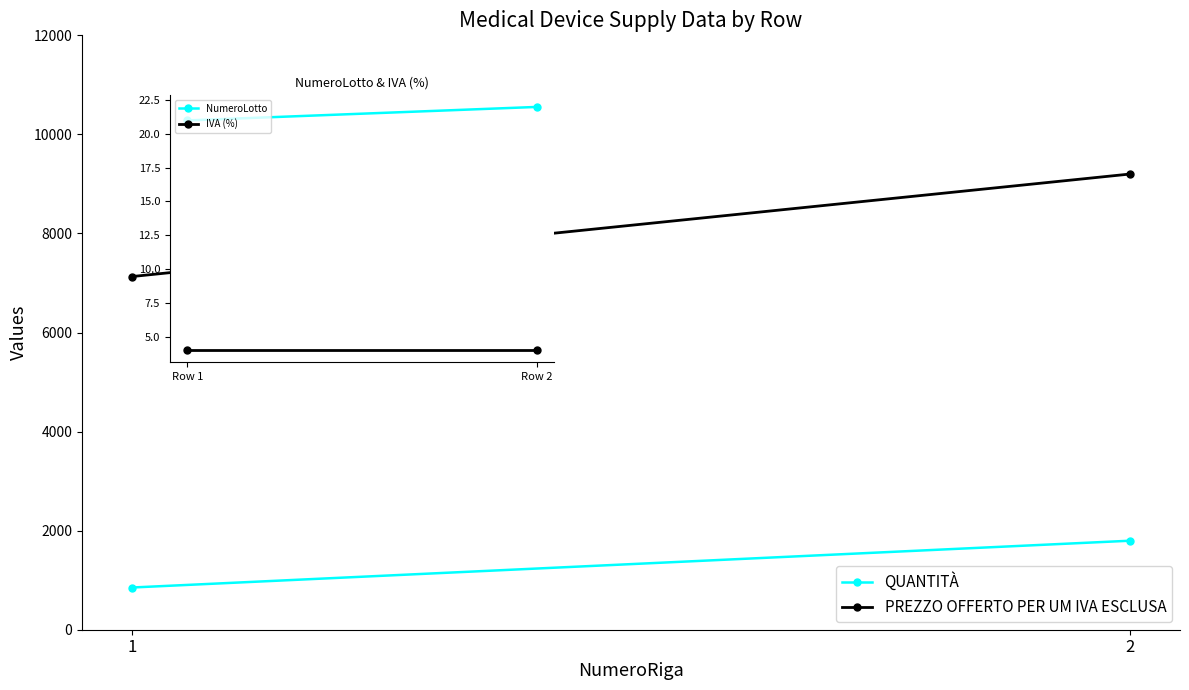

Where is QUANTITÀ nearest to the value 1324?

1